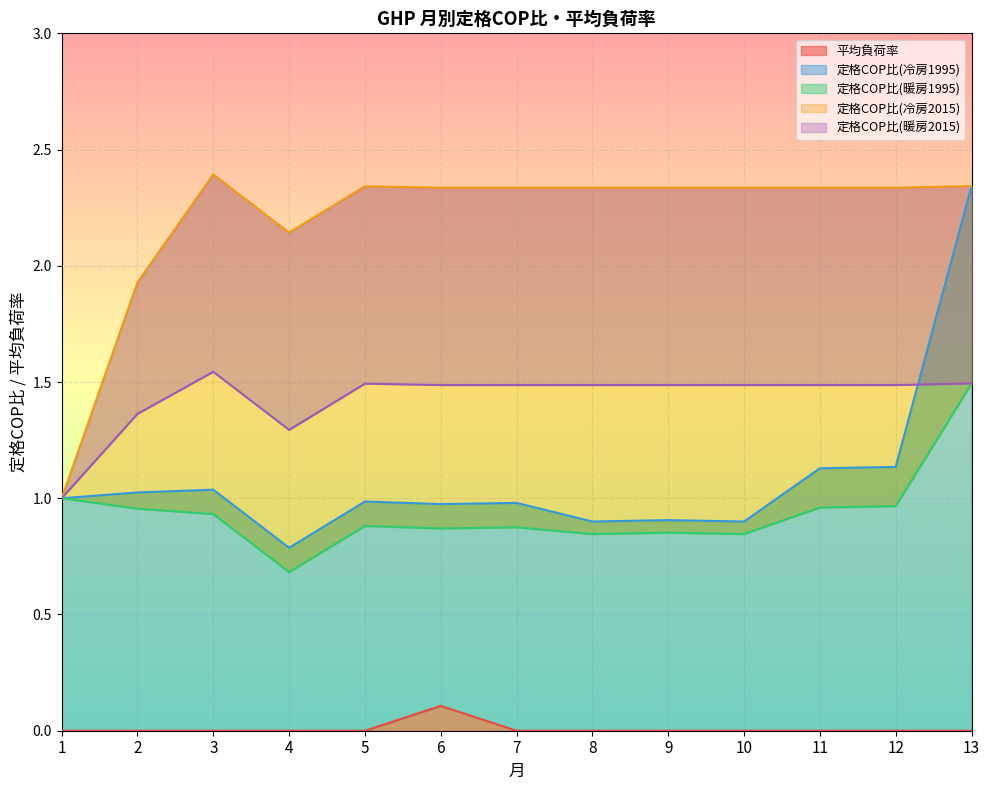

What is the average value of the 定格COP比(冷房2015) series?

2.2